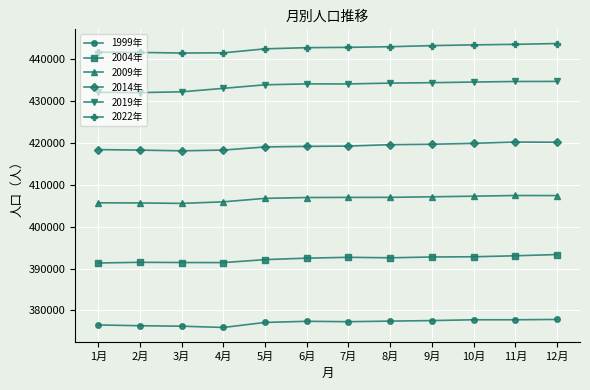

At 3月, list the series in order from largest to smallest.

2022年, 2019年, 2014年, 2009年, 2004年, 1999年